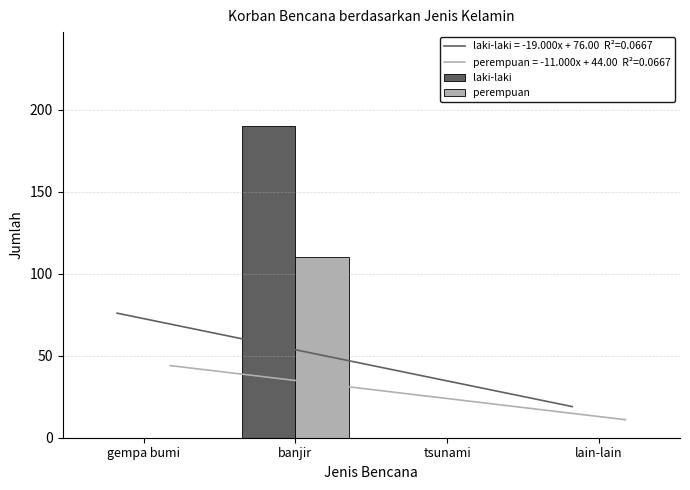

List the series in order of their overall mean, highest first.

laki-laki, perempuan